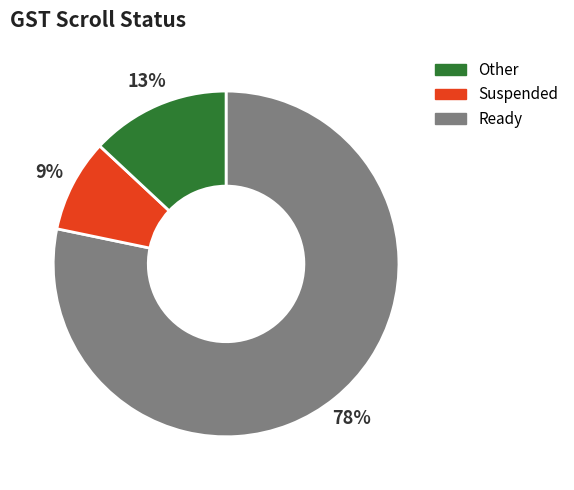

Is there a majority slice in this chart?

Yes